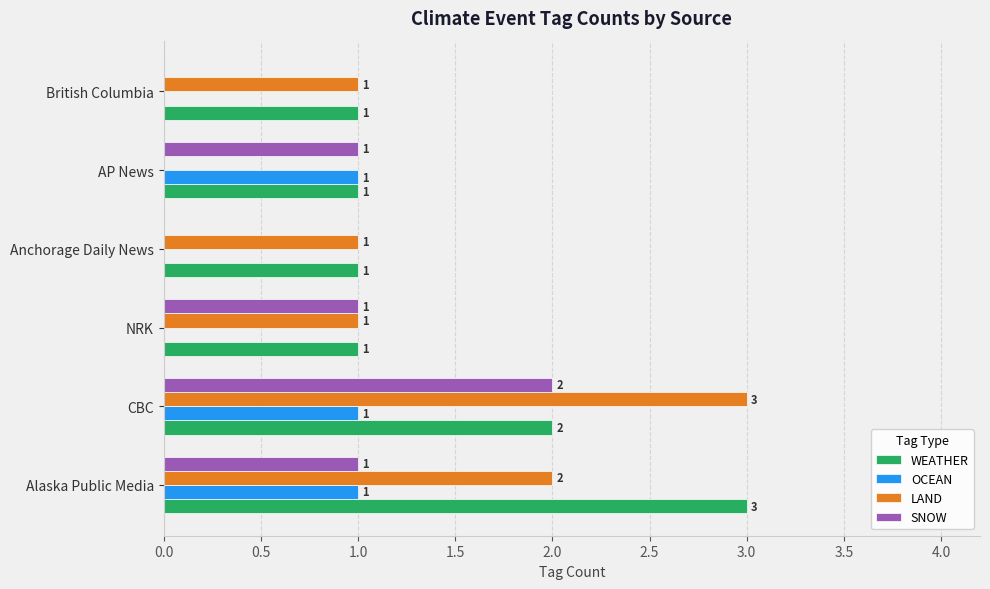

The value of WEATHER at CBC is 3. True or false?

False